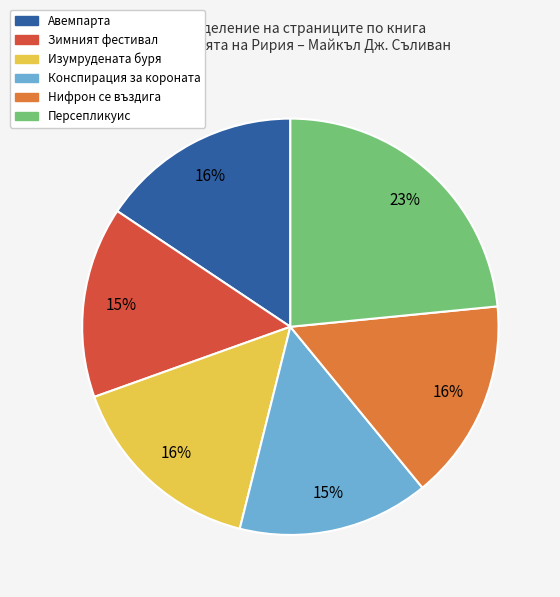

What is the largest slice in the pie chart?

Персепликуис